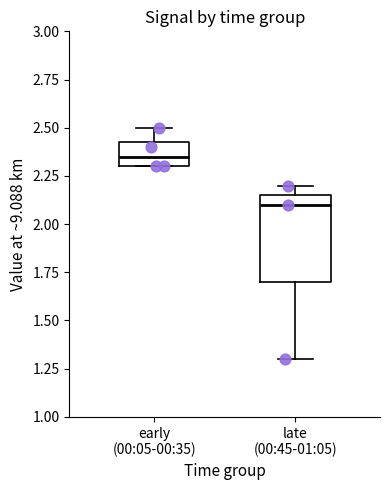

Where is the lower edge of the box for early (00:05-00:35) on the y-axis? The values are not printed on the chart, so give them approximately, as read against the axis.

2.30